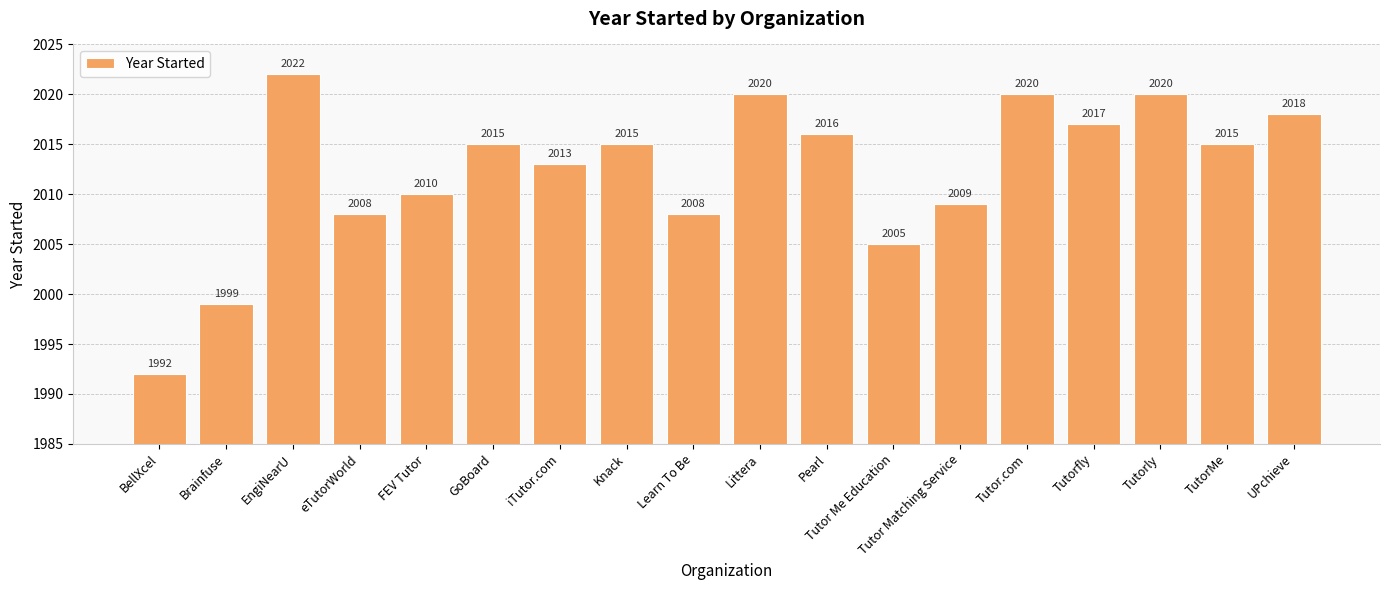

Count the number of data series in this chart.

1